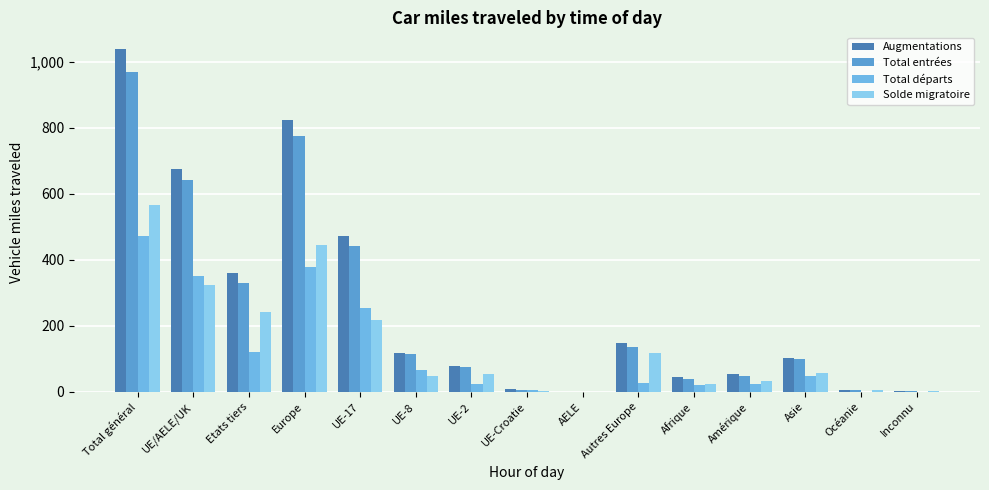

Are the bars grouped side by side (vs. stacked)?

Yes